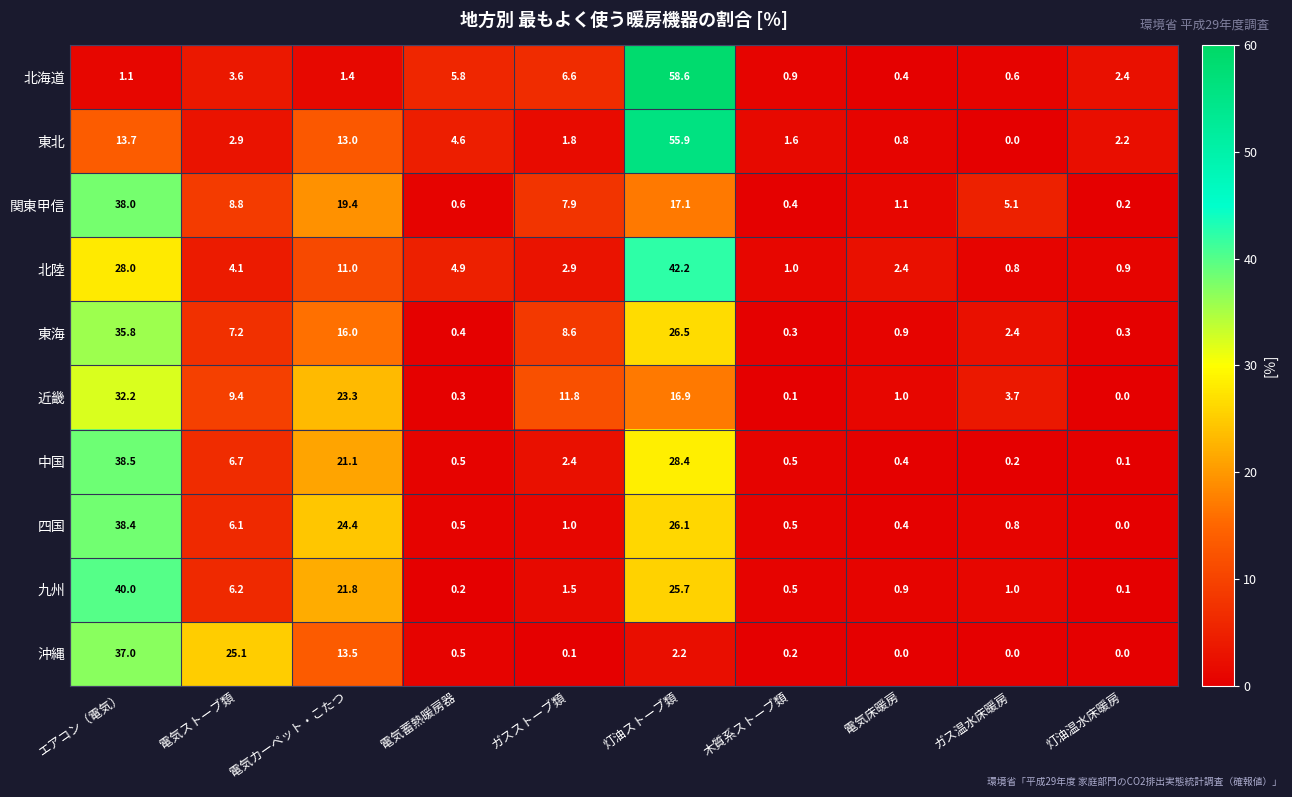

What is the total value across all series at 灯油温水床暖房?

6.2